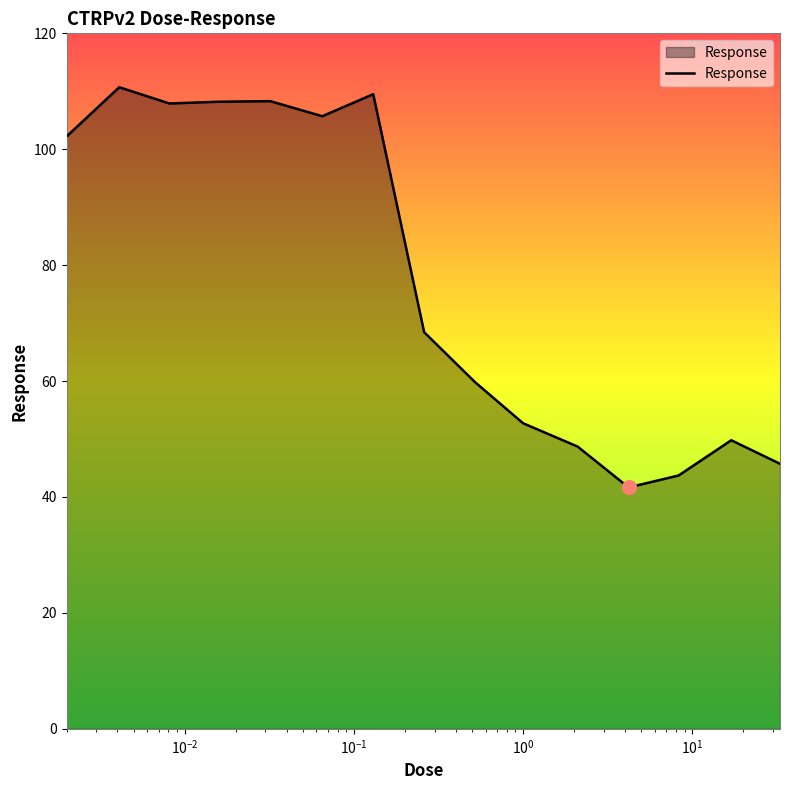

Rank the categories by value from lowest to highest.

4.2, 8.3, 33.0, 2.1, 17.0, 1.0, 0.52, 0.26, 0.002, 0.065, 0.0081, 0.016, 0.032, 0.13, 0.0041